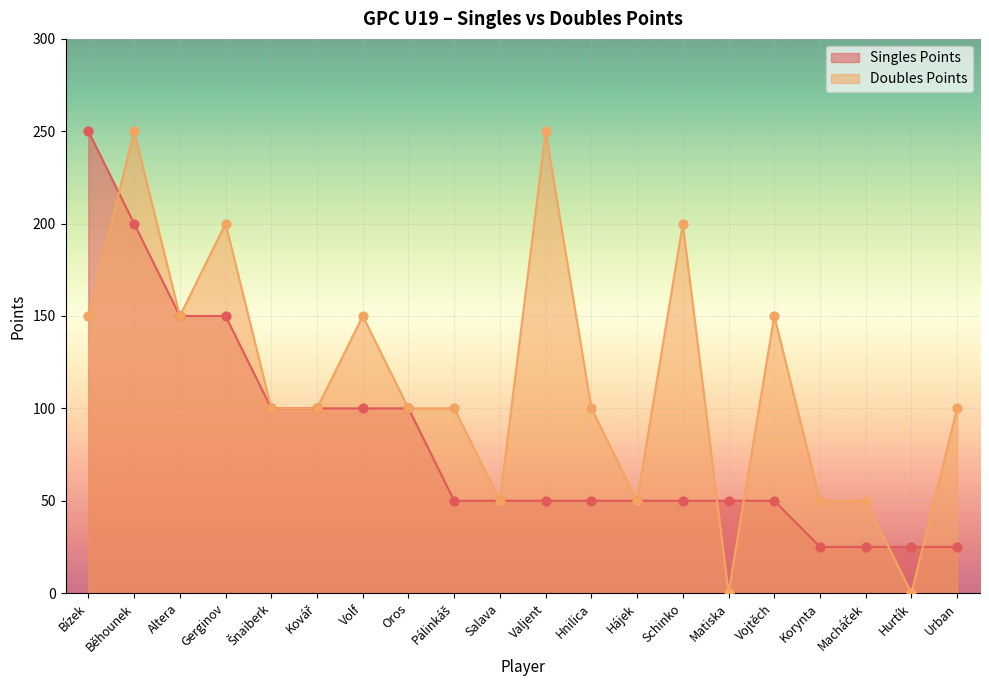

At how many categories does at least one series exceed 83?

14